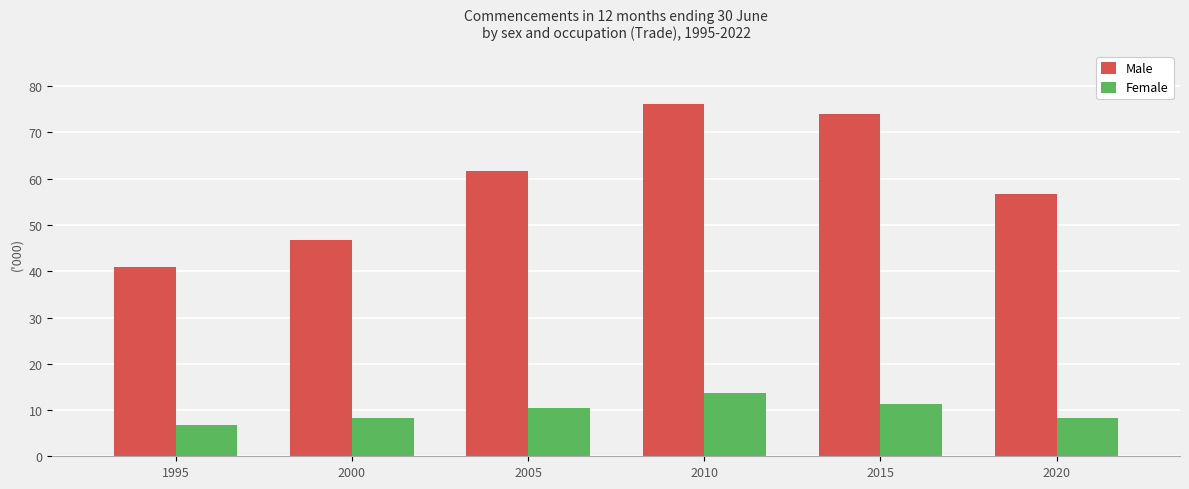

What is the sum of all Male values?

356.2